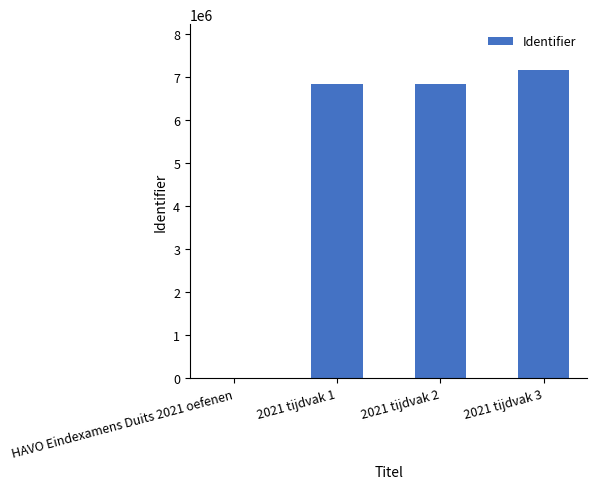

At which category does the chart reach its peak across all series?

2021 tijdvak 3